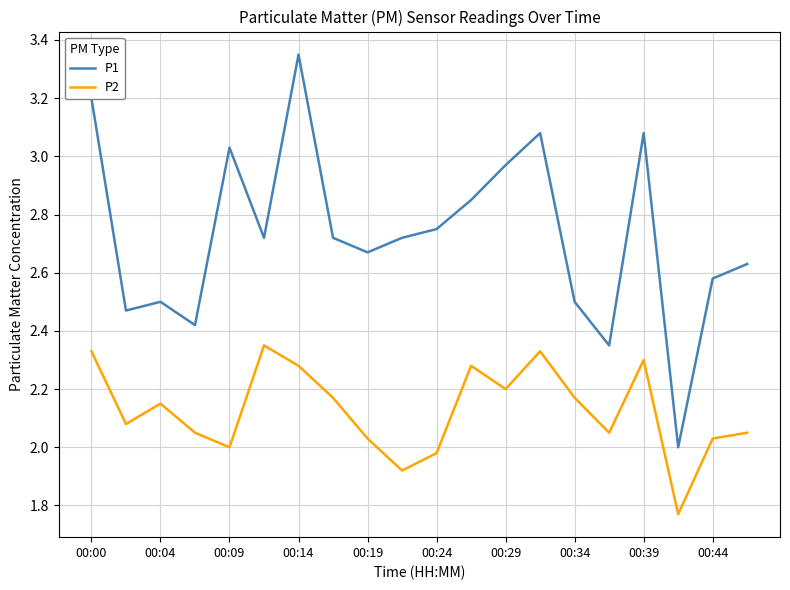

True or false: P1 and P2 cross at least once.

False